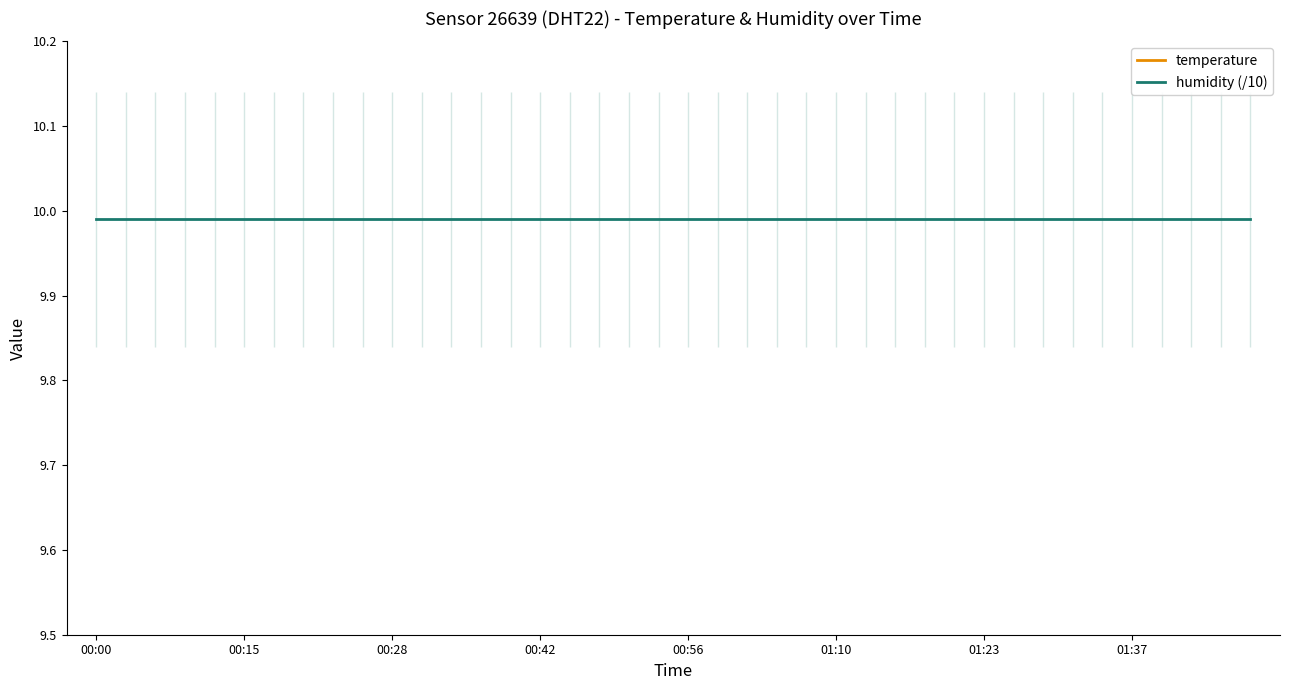

Which series has the largest range (max minus min)?

temperature